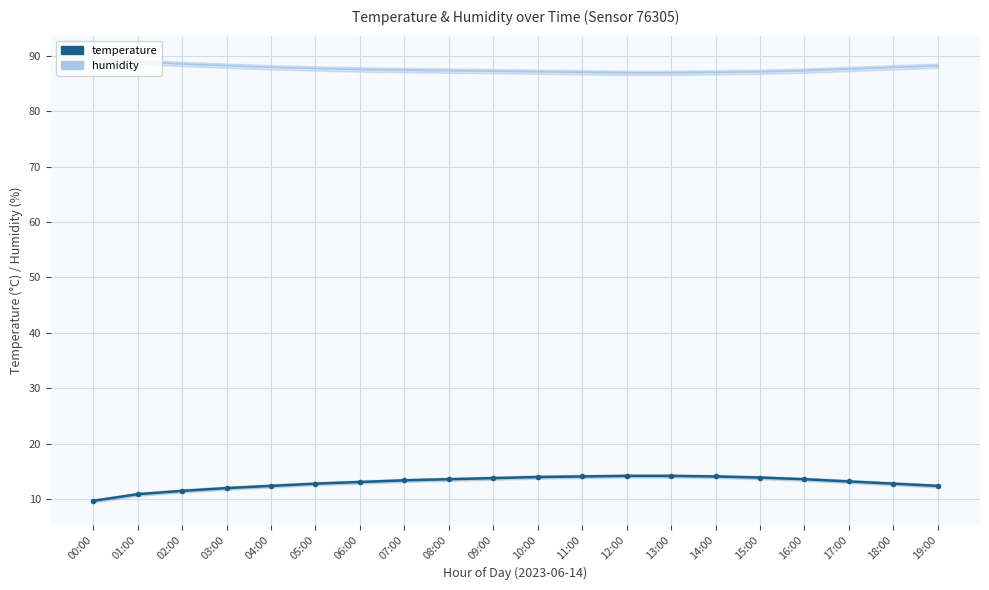

List the labels in order of value, smallest first.

00:00, 01:00, 02:00, 03:00, 04:00, 19:00, 05:00, 18:00, 06:00, 17:00, 07:00, 08:00, 16:00, 09:00, 15:00, 10:00, 11:00, 14:00, 12:00, 13:00